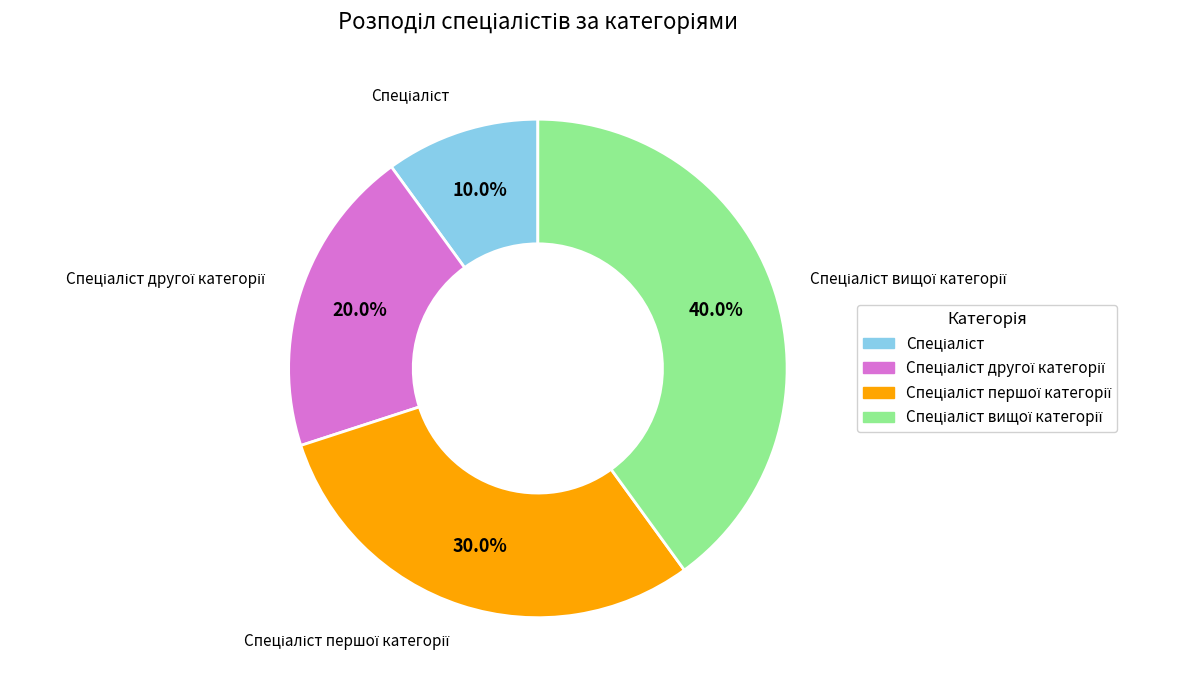

Is there a majority slice in this chart?

No